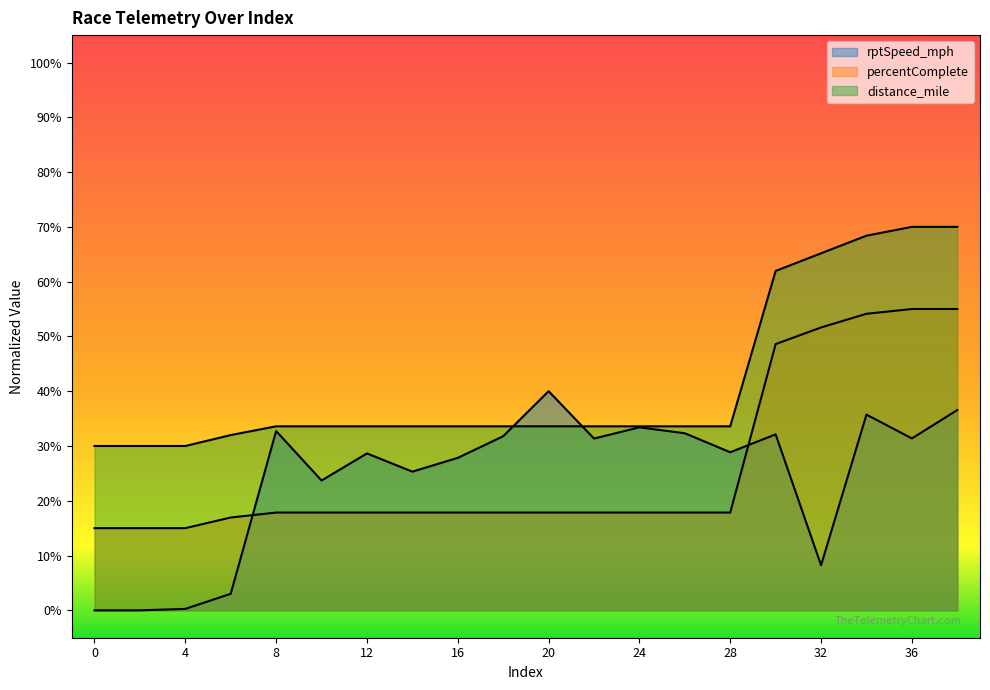

Rank the series at 10 from highest to lowest value.

distance_mile, rptSpeed_mph, percentComplete